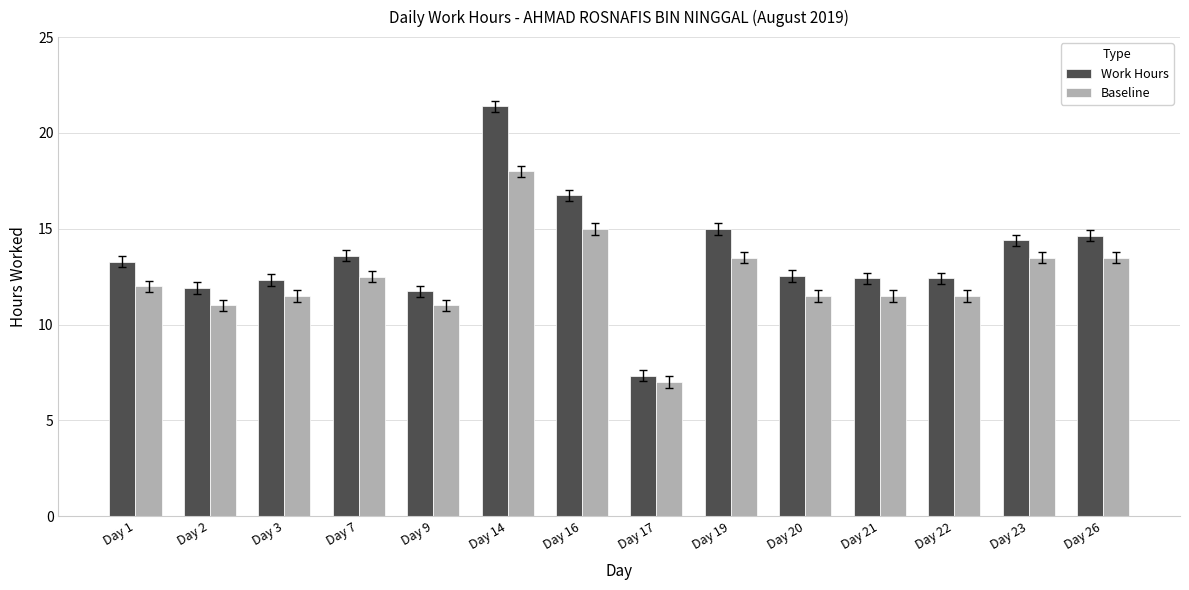

How many bars are there in each group?

2